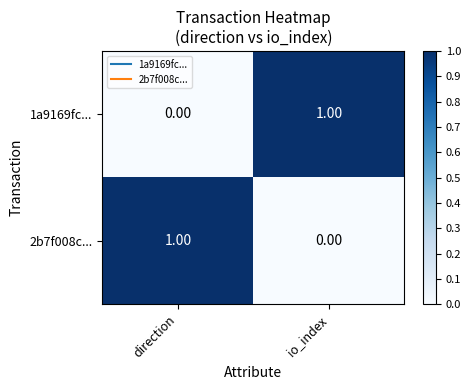

Where is 2b7f008c... nearest to the value 0?

io_index